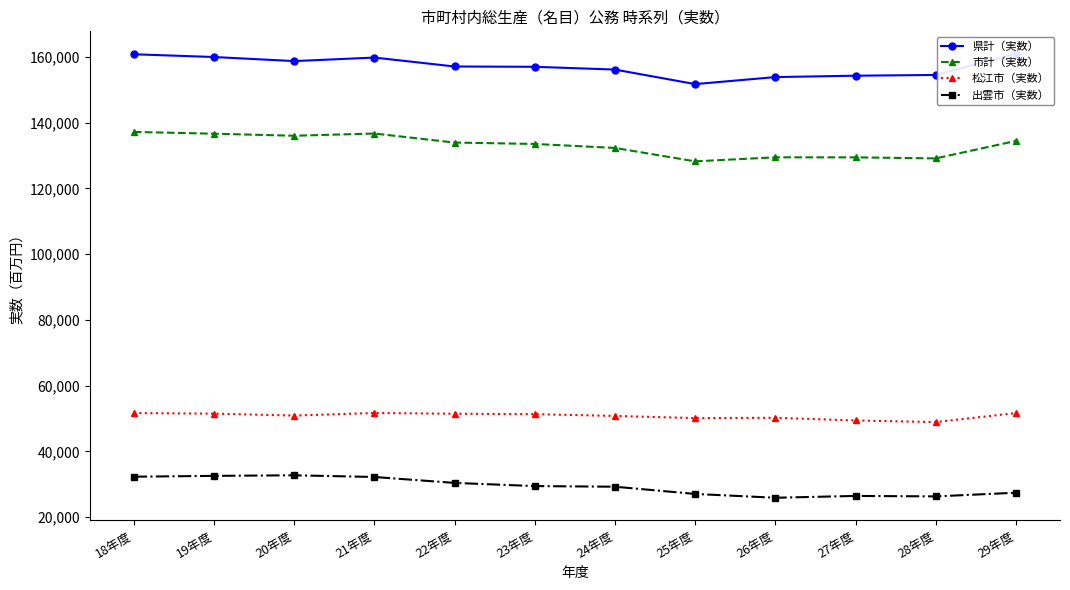

What position from the right is 27年度?

3